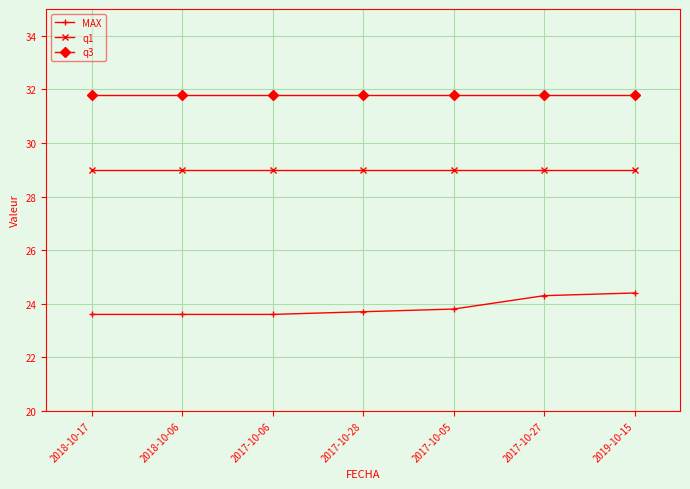

Reading right to left, transcribe all the data shown in this chart.

MAX: 24.4	24.3	23.8	23.7	23.6	23.6	23.6
q1: 29.0	29.0	29.0	29.0	29.0	29.0	29.0
q3: 31.8	31.8	31.8	31.8	31.8	31.8	31.8